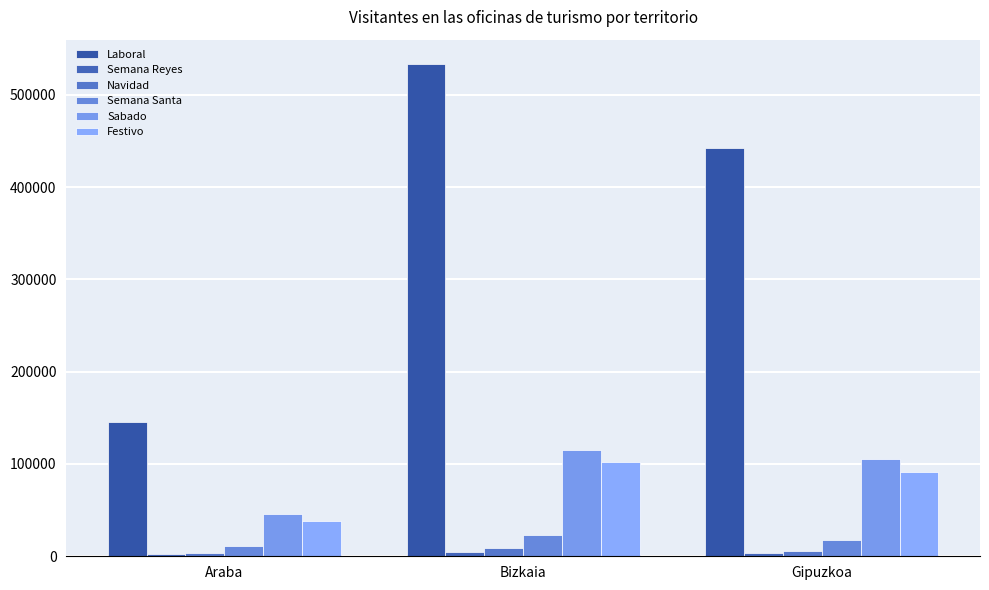

Which series has the largest total across all categories?

Laboral